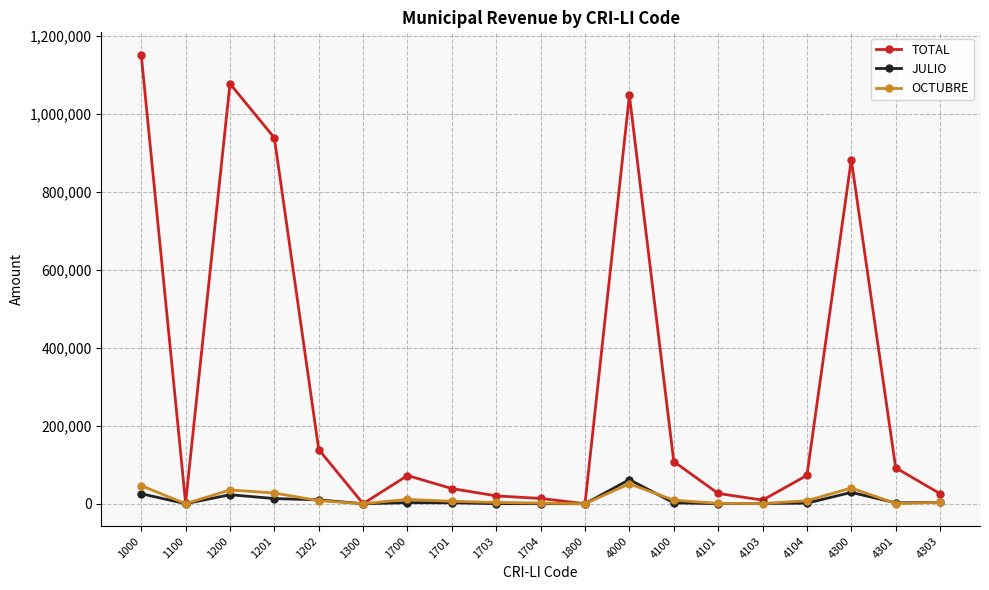

How many lines are shown in the chart?

3